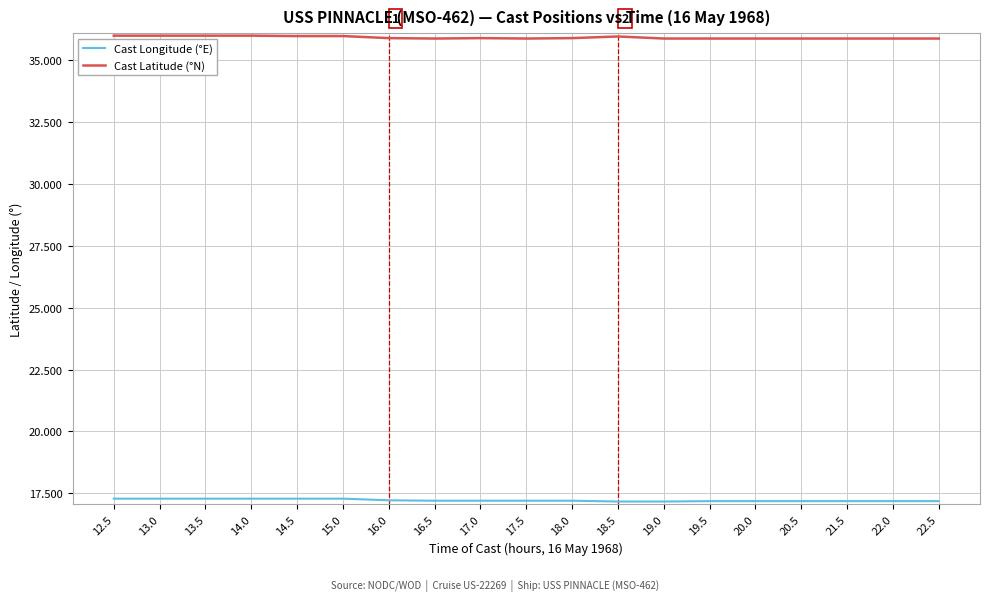

True or false: Cast Longitude (°E) and Cast Latitude (°N) cross at least once.

False